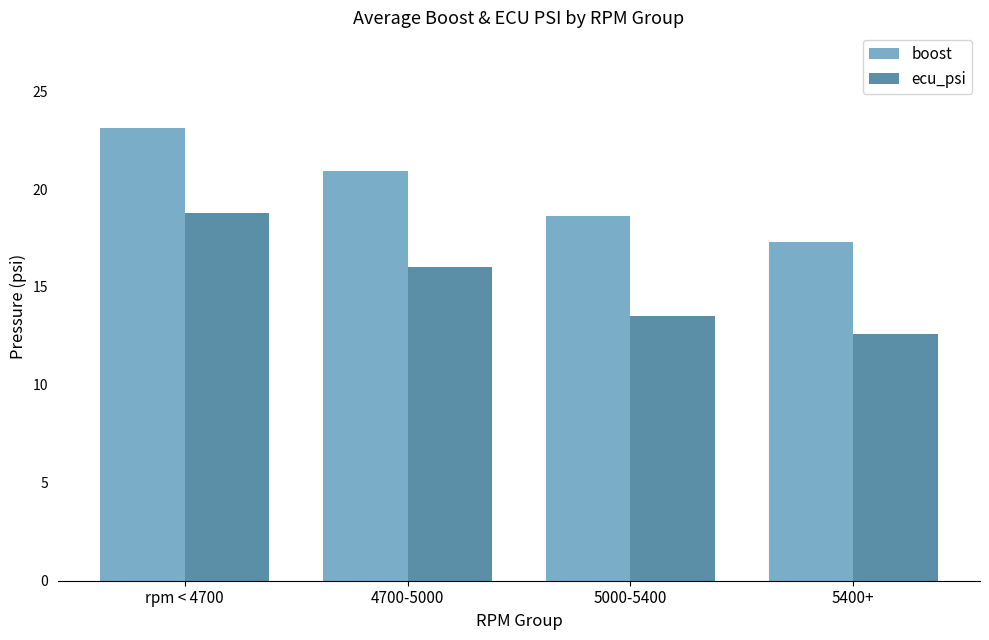

How many bars are there in each group?

2